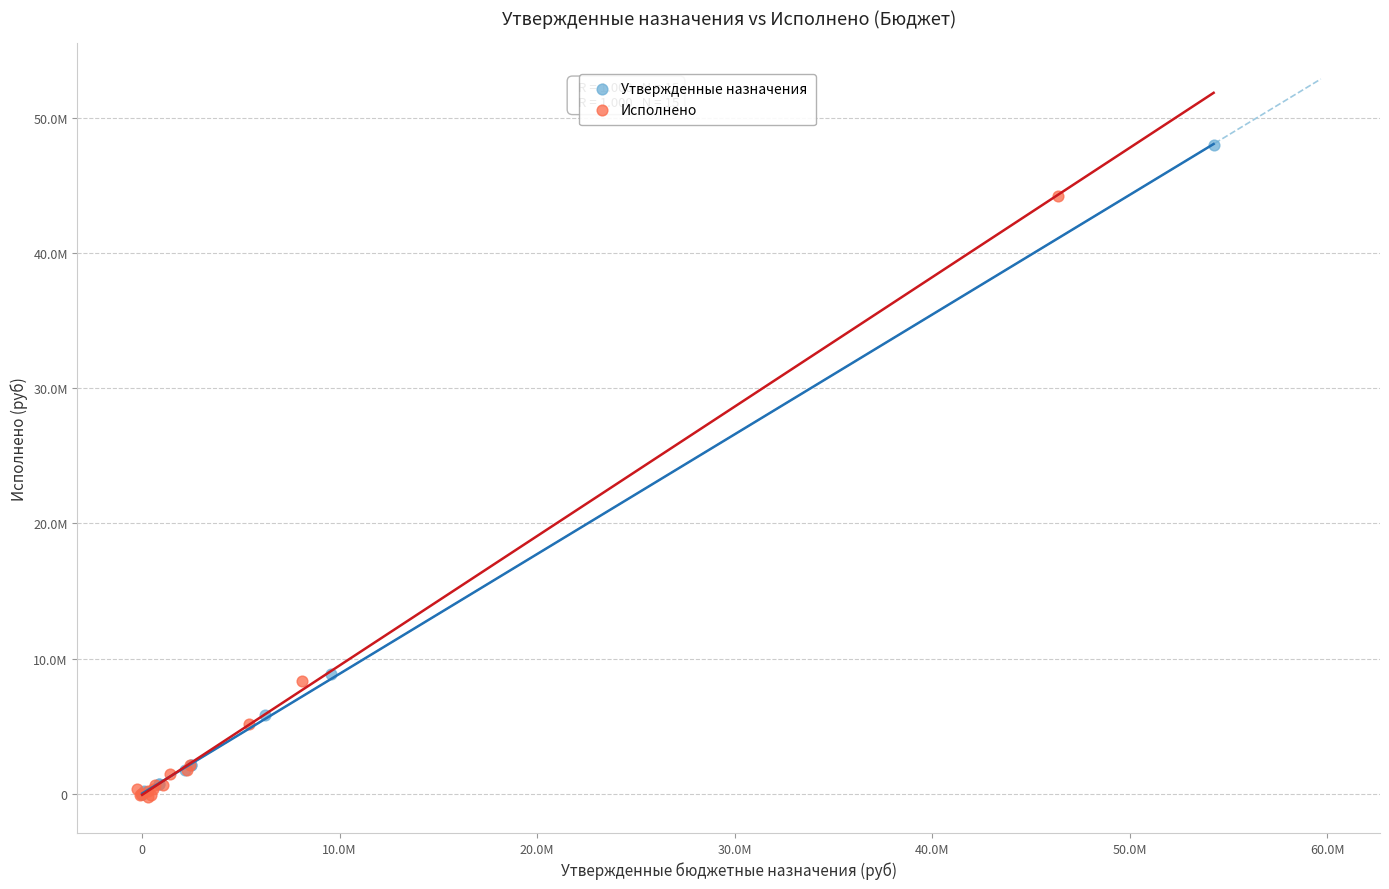

Which series has the largest Y range (max minus min)?

Утвержденные назначения